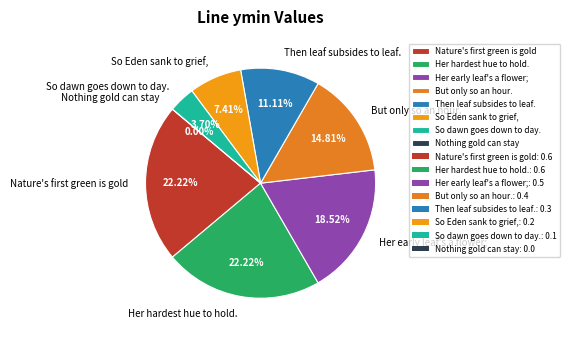

Between So dawn goes down to day. and Her early leaf's a flower;, which is larger?

Her early leaf's a flower;